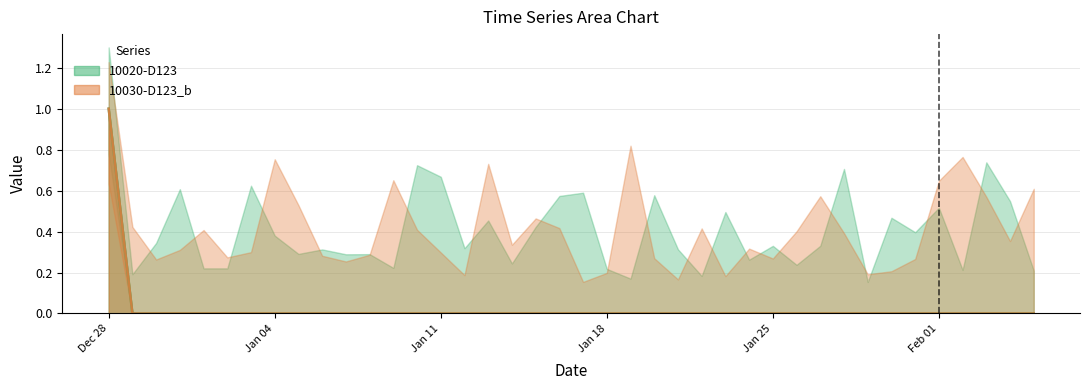

What is the sum of all 10020-D123 values?

1